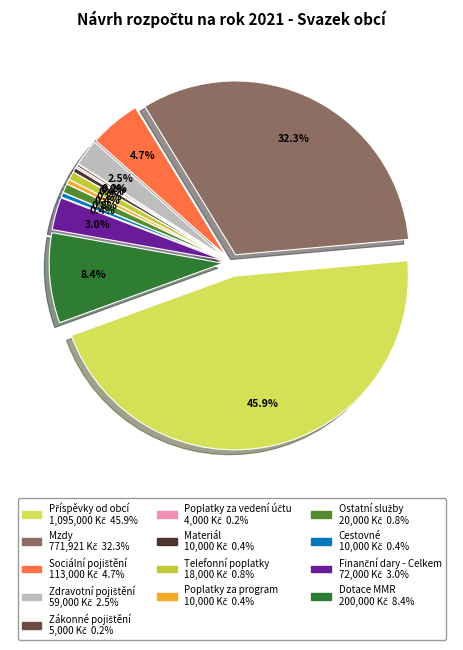

Which slice is the smallest?

Poplatky za vedení účtu